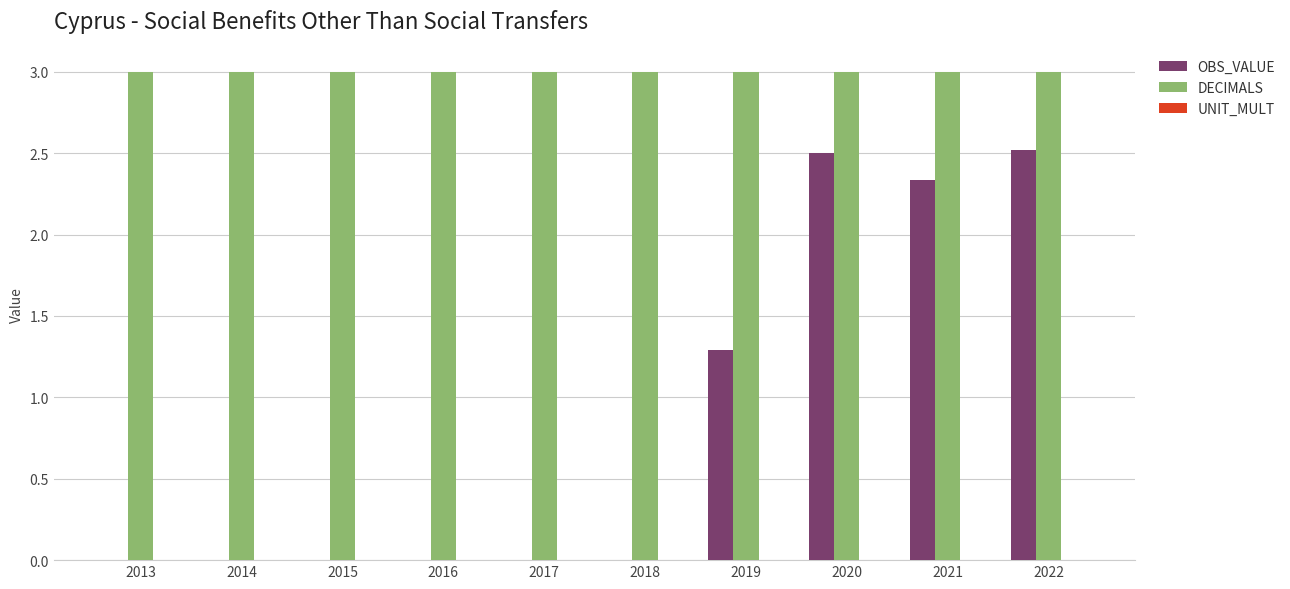

What is the greatest value displayed?

3.0